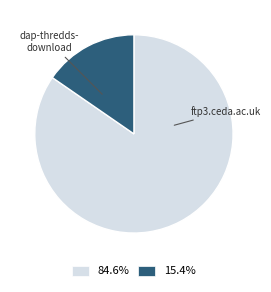

Is there a majority slice in this chart?

Yes